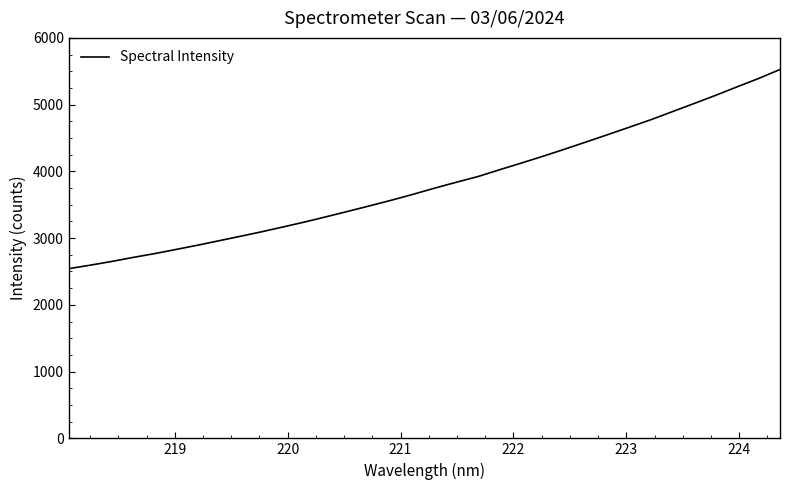

What is the minimum value shown in the chart?

2542.4